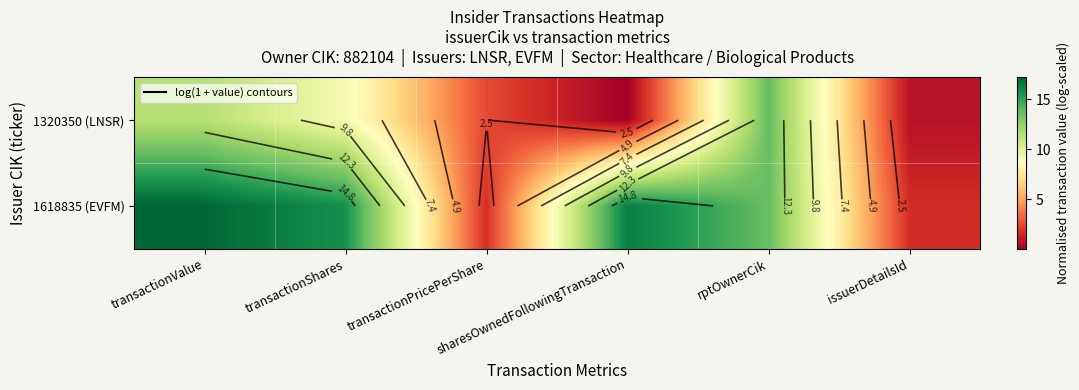

True or false: 1618835 (EVFM) has a value of 16.4 at sharesOwnedFollowingTransaction.

True